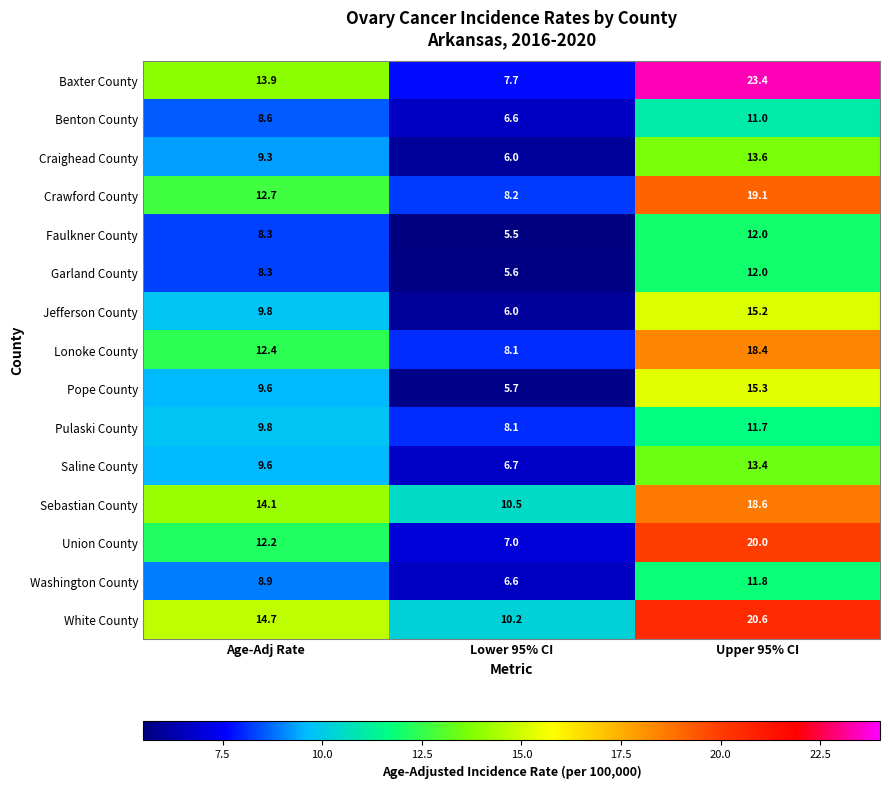

Where does the Jefferson County series first go above 9?

Age-Adj Rate